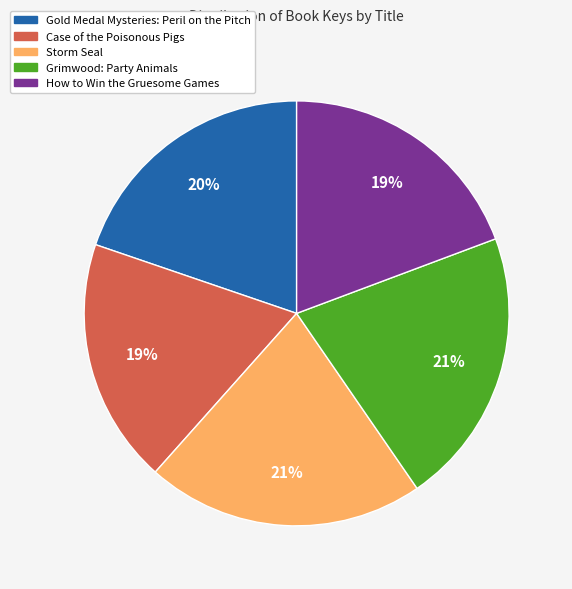

Do Storm Seal and Case of the Poisonous Pigs together represent more than half of the pie?

No